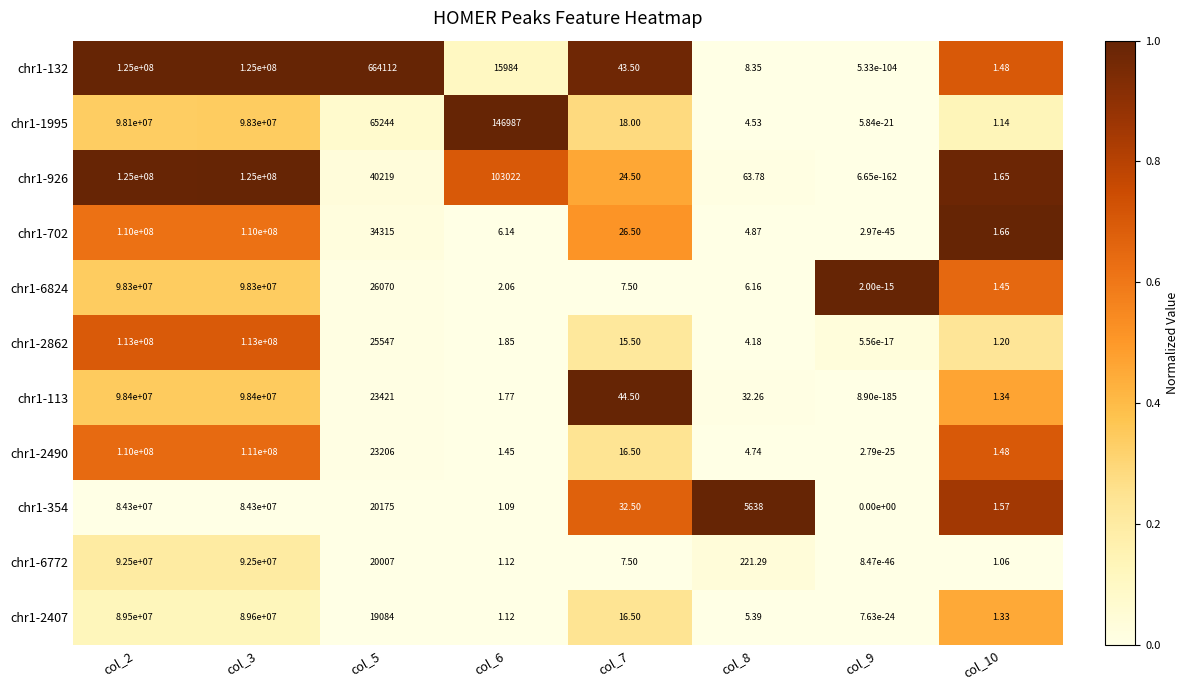

Is the value of chr1-2862 at col_5 greater than the value of chr1-702 at col_10?

Yes